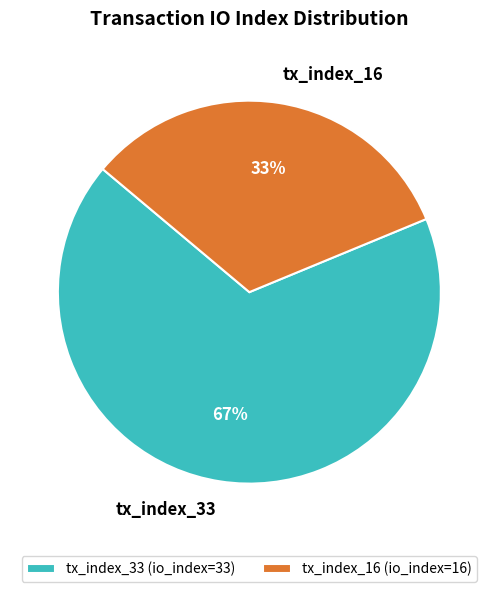

Rank the categories by value from lowest to highest.

tx_index_16, tx_index_33